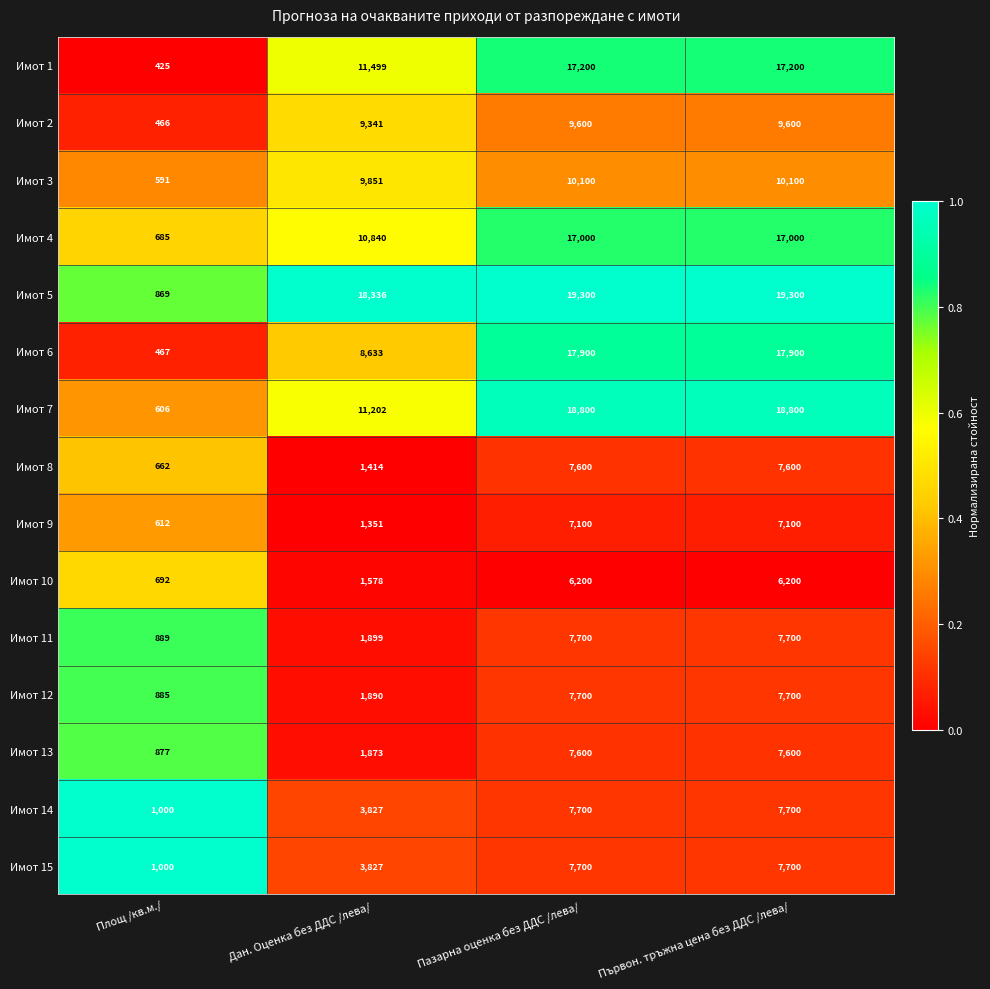

Between Площ /кв.м./ and Първон. тръжна цена без ДДС /лева/, which series saw the biggest shift?

Имот 5